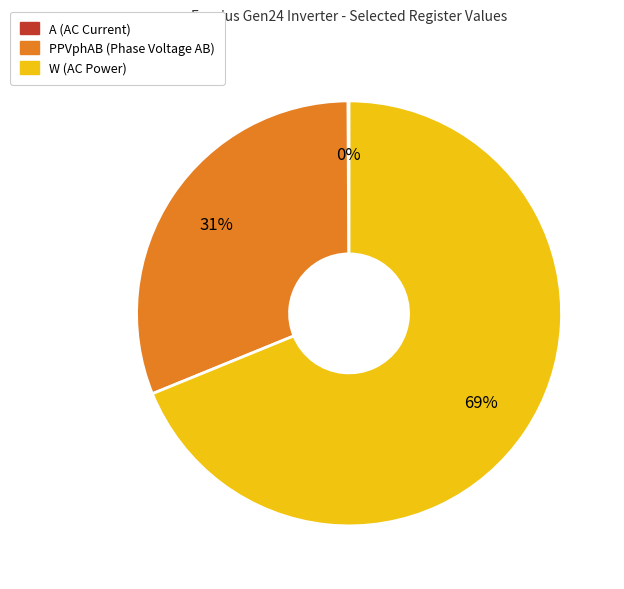

Which slice is the largest?

W (AC Power)